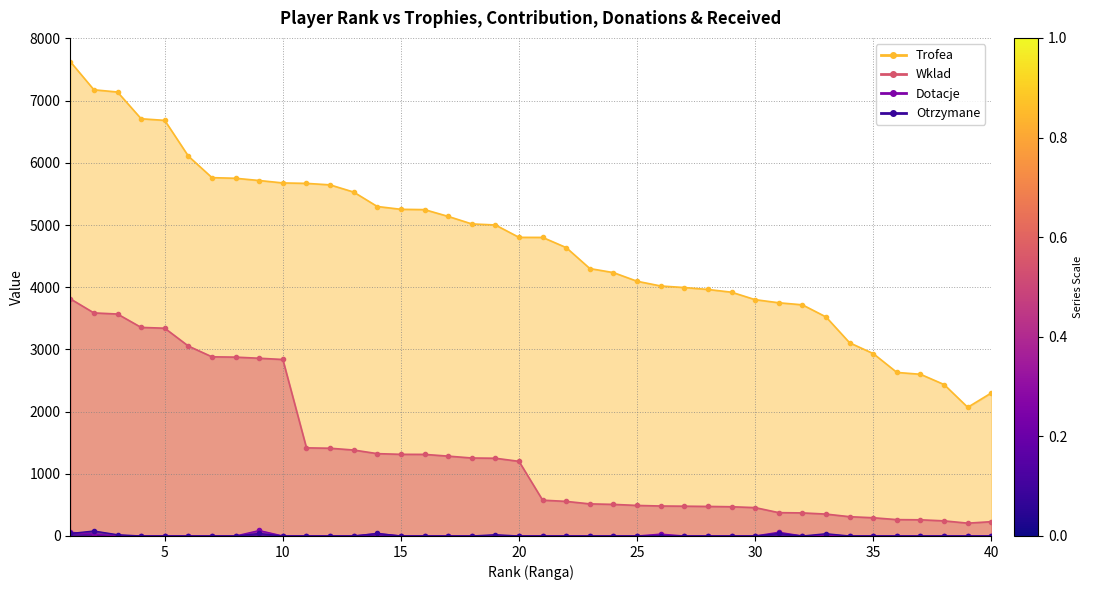

What is the average value of the Trofea series?

4695